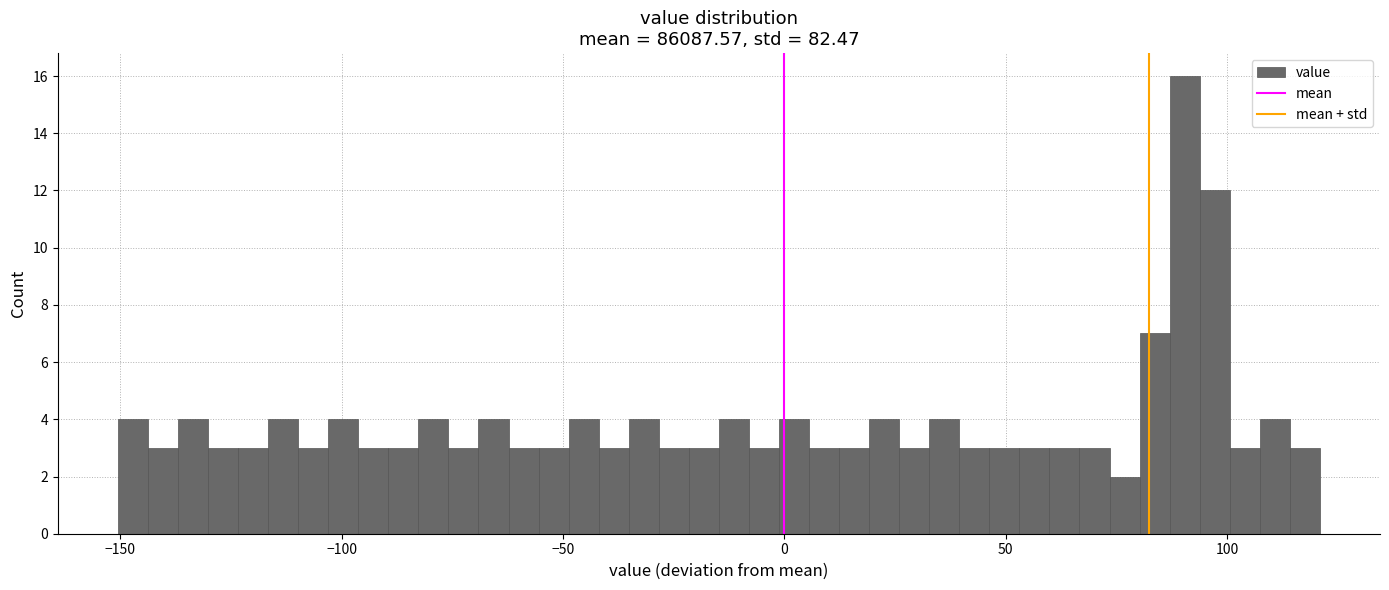

Around what value on the x-axis is the tallest bar? Give the approximate position of its centre, as read against the axis.

90